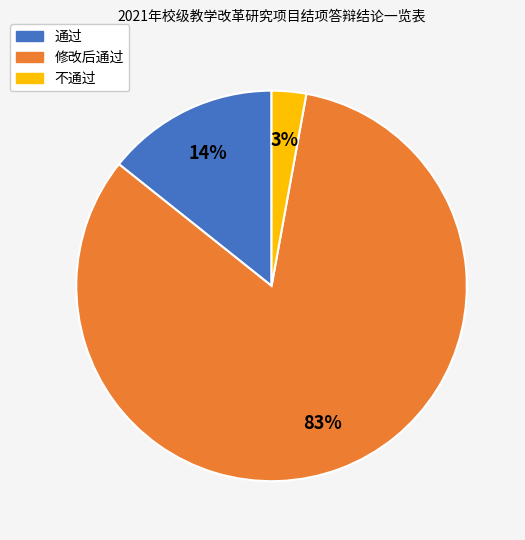

To the nearest percent, what is the difference between the largest and smallest slice percentages?

80%